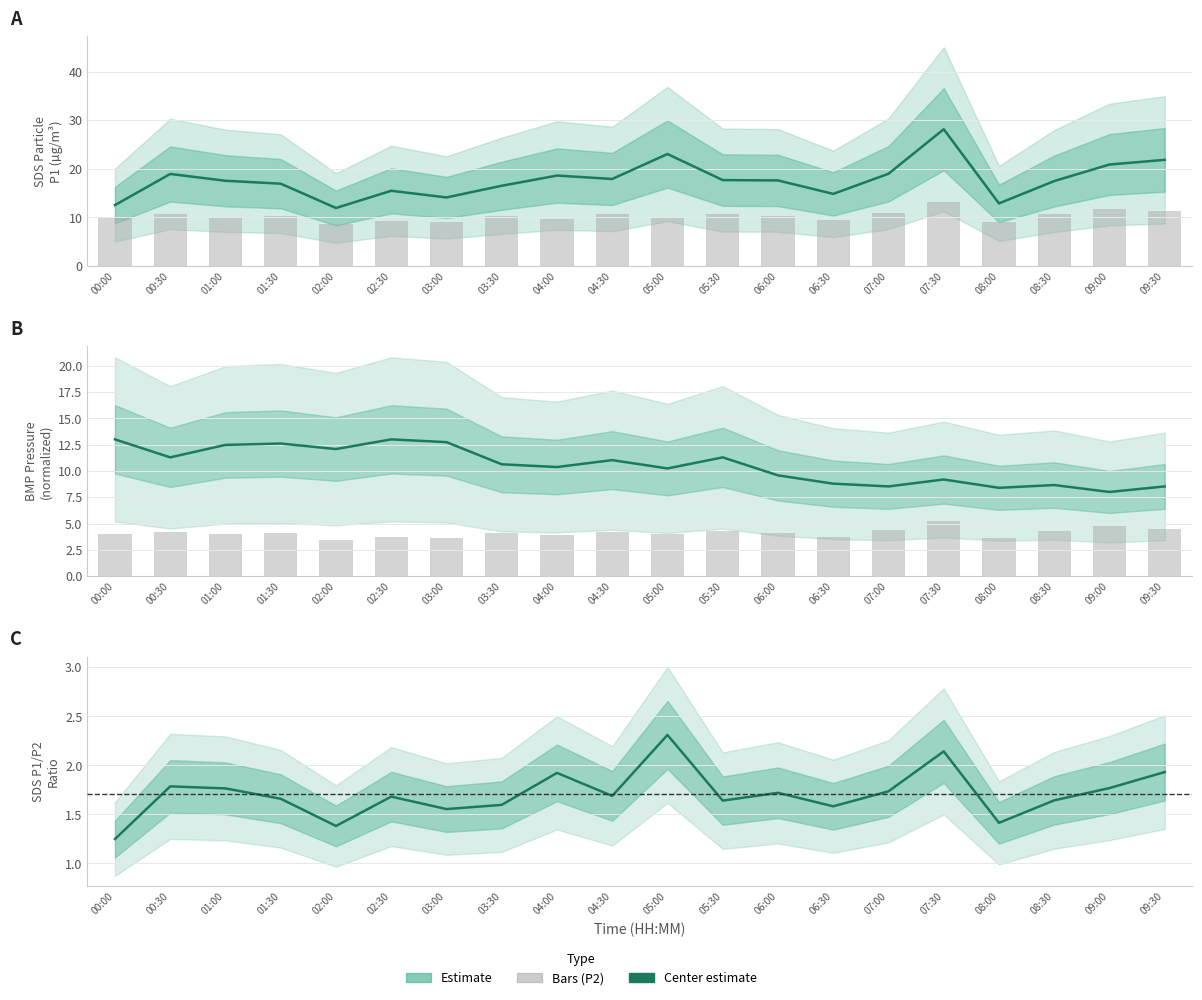

Where is BMP Pressure (Estimate) nearest to the value 10?

05:00